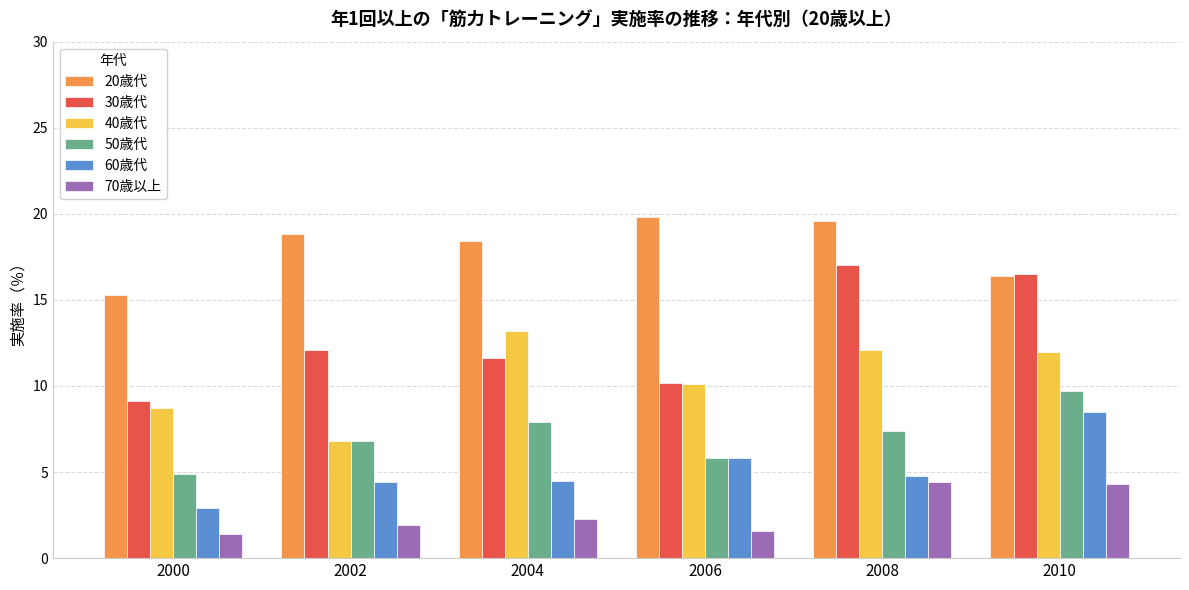

Is the value of 50歳代 at 2008 greater than the value of 60歳代 at 2010?

No